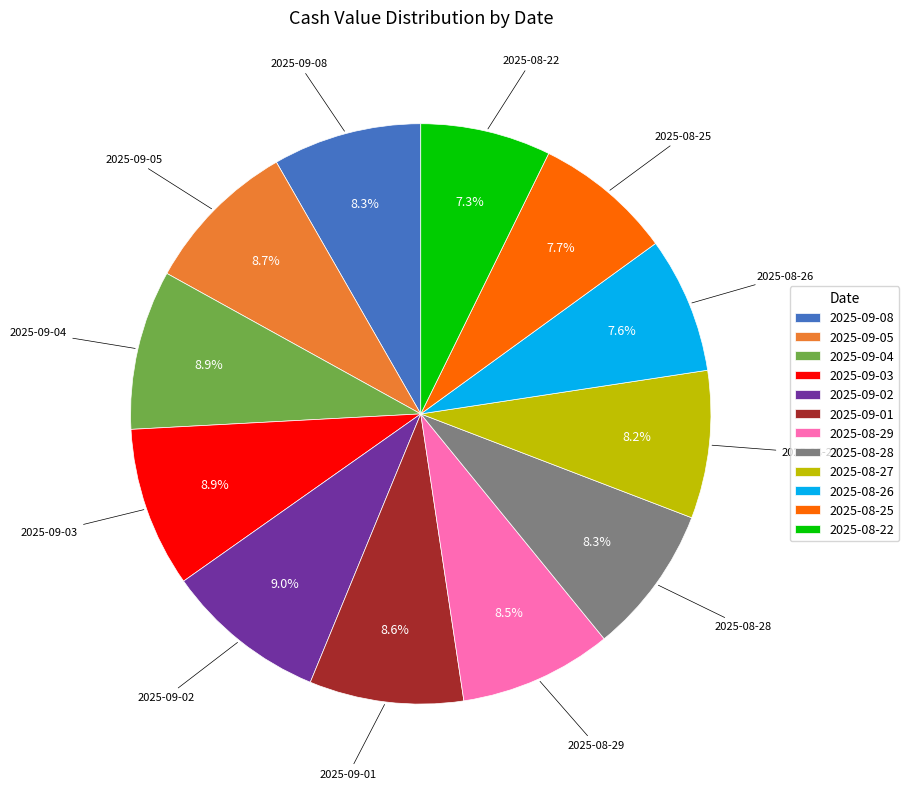

To the nearest percent, what percentage of the pie is 2025-08-22?

7%